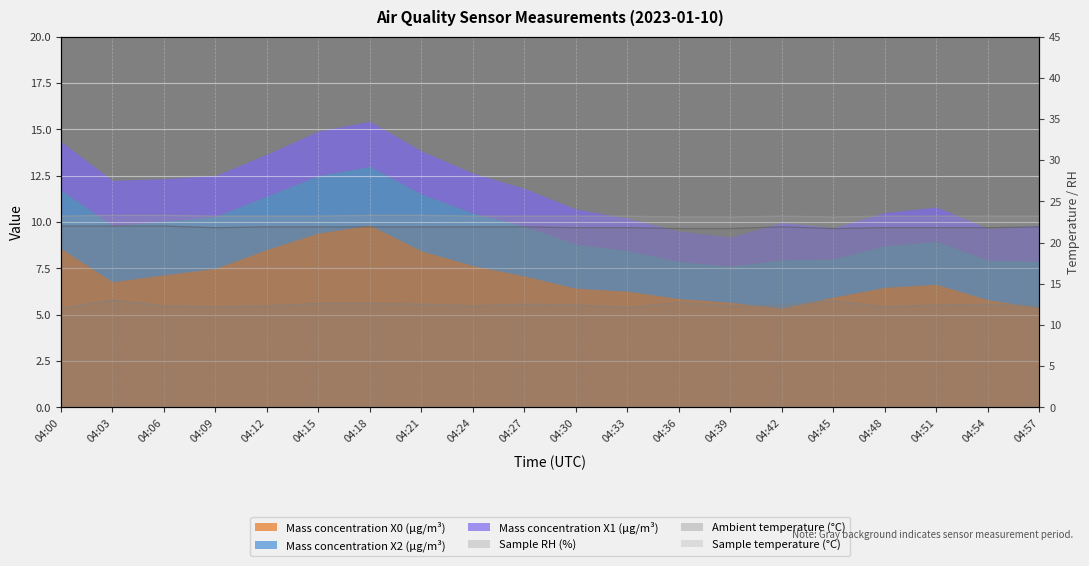

The Ambient temperature (°C) series shows 22.0 at 04:03. True or false?

True